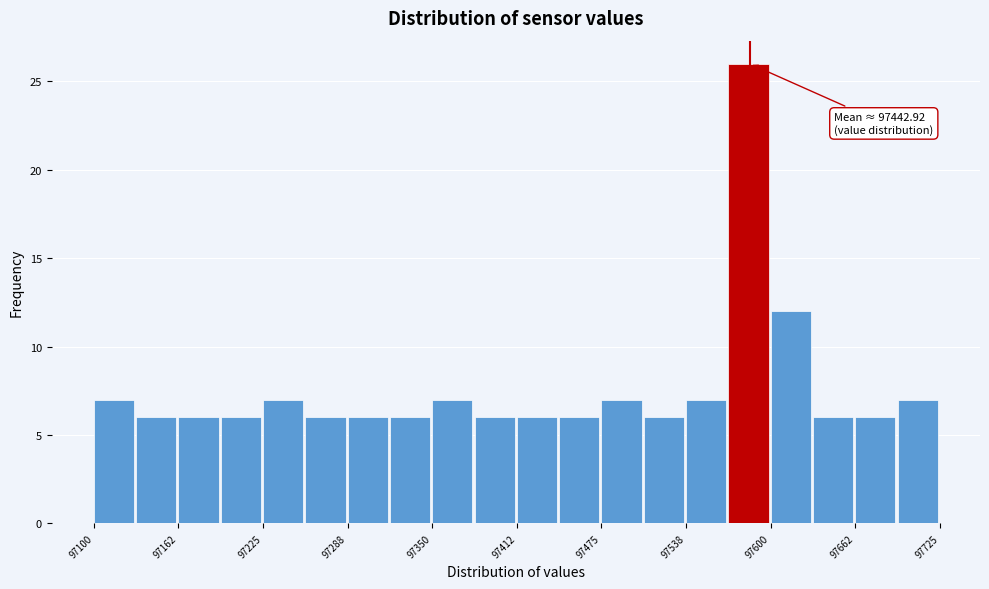

Read against the x-axis, roughly where is the centre of the tallest bar?

97580